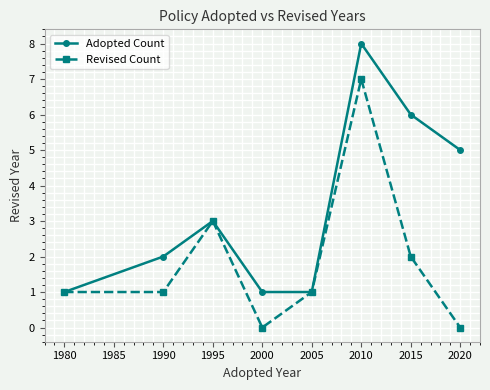

What is the total value across all series at 1995?

6